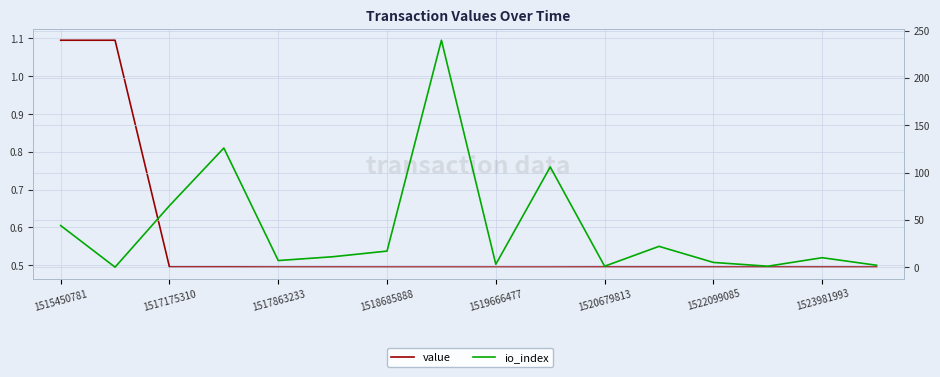

True or false: io_index and value intersect in this chart.

True